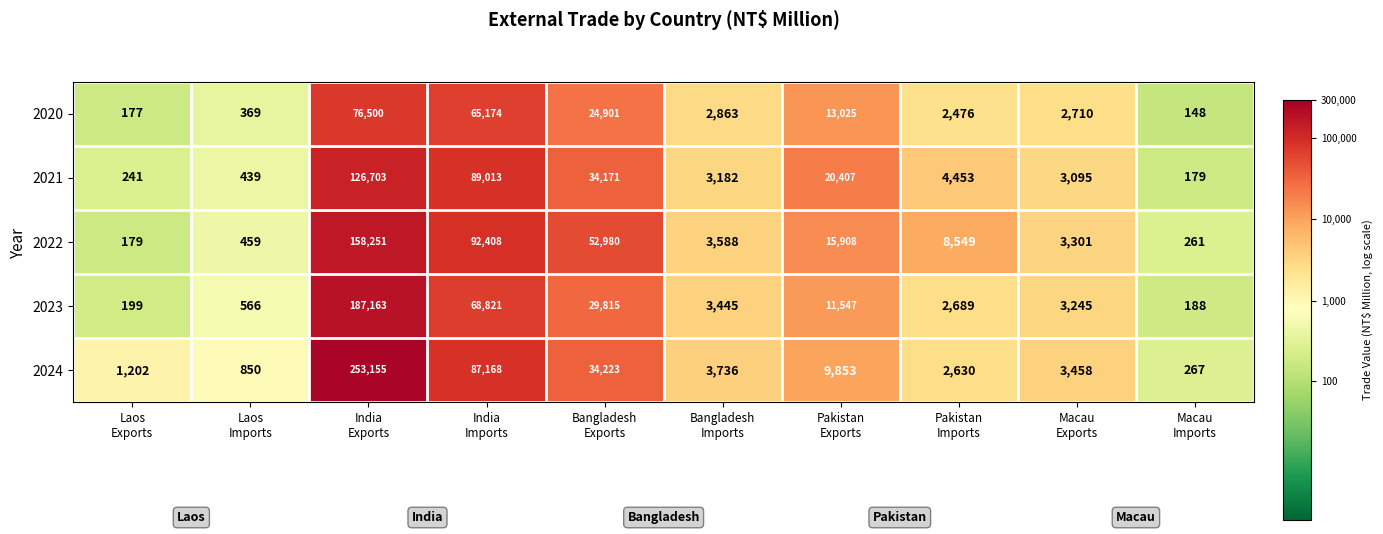

What is the greatest value displayed?

253155